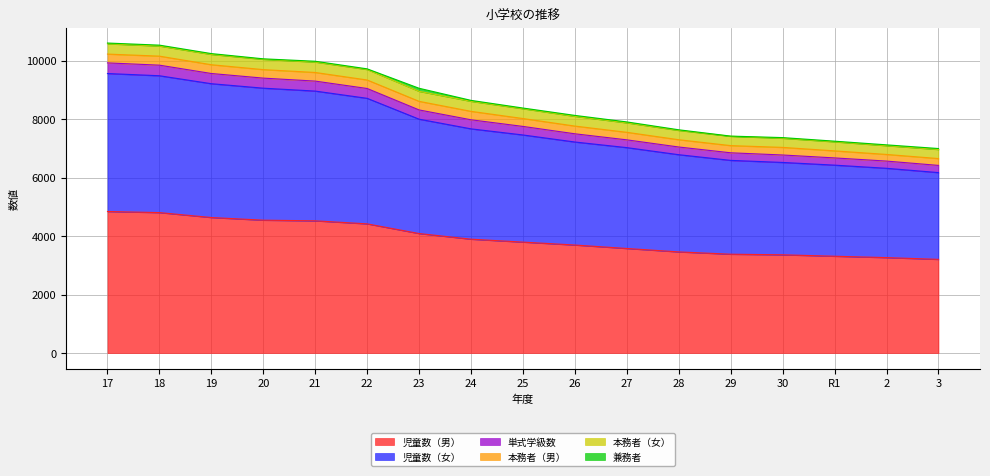

What is the label of the 13th point from the left?

29